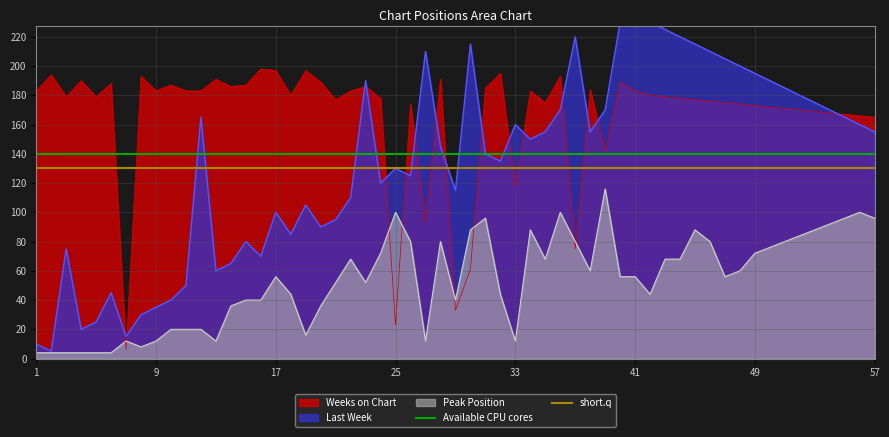

What is the average value of the short.q series?

130